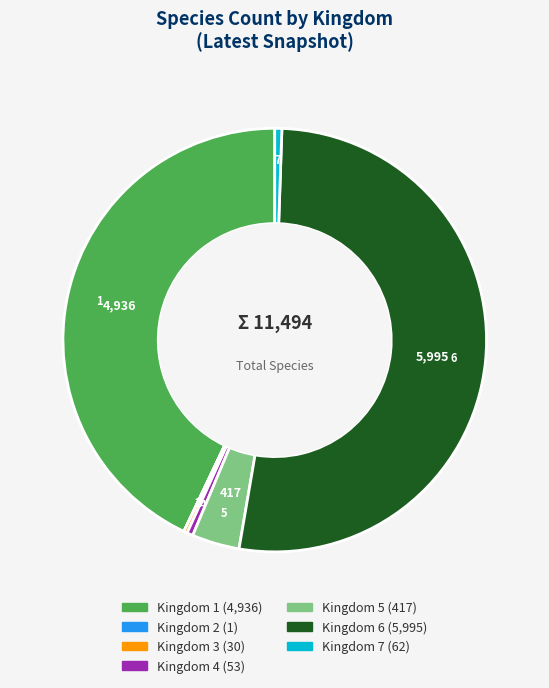

Is there any slice that represents more than half of the pie?

Yes